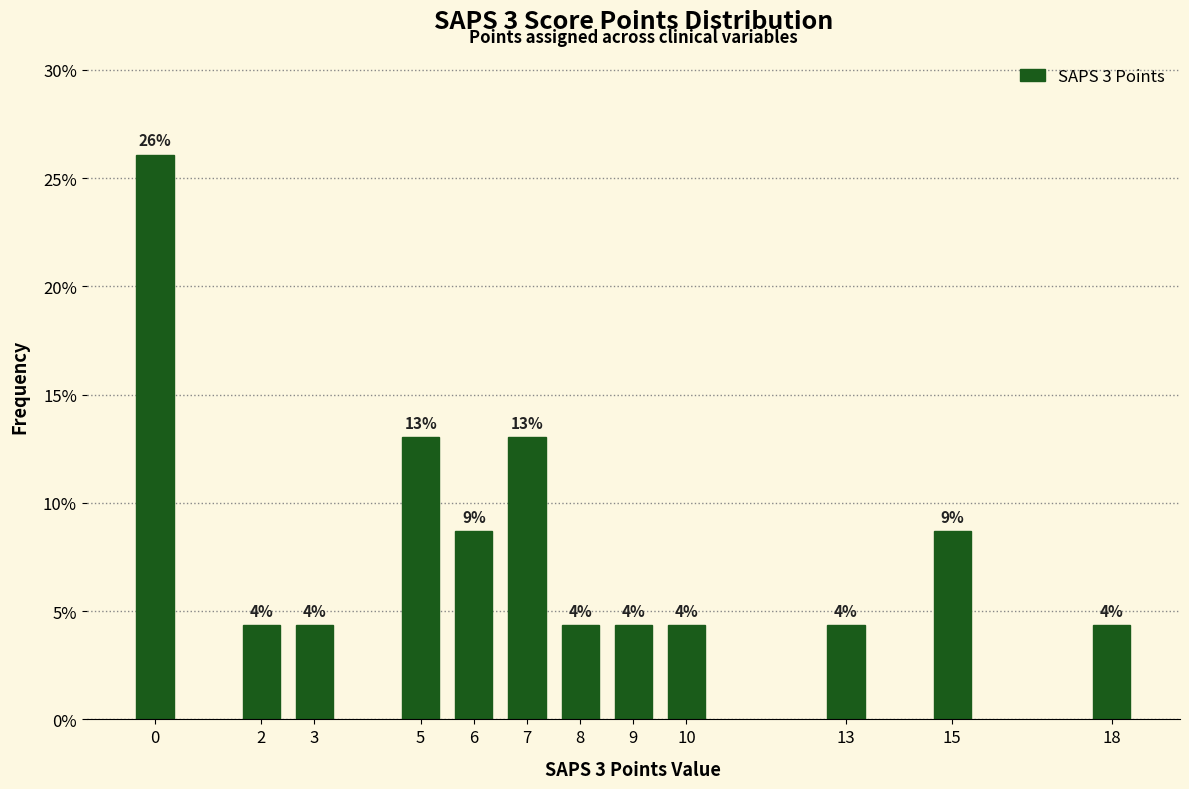

Does the chart contain any negative values?

No